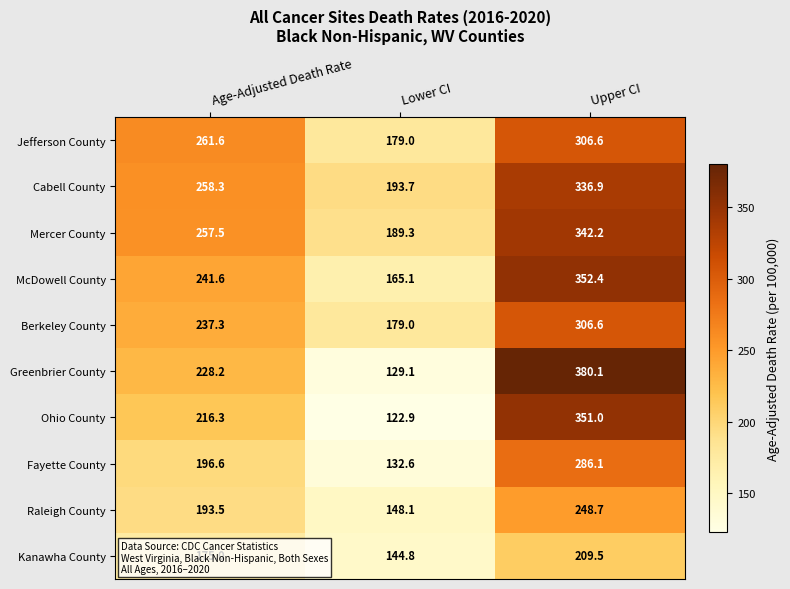

What is the spread (max minus min) of values at Age-Adjusted Death Rate?

86.6